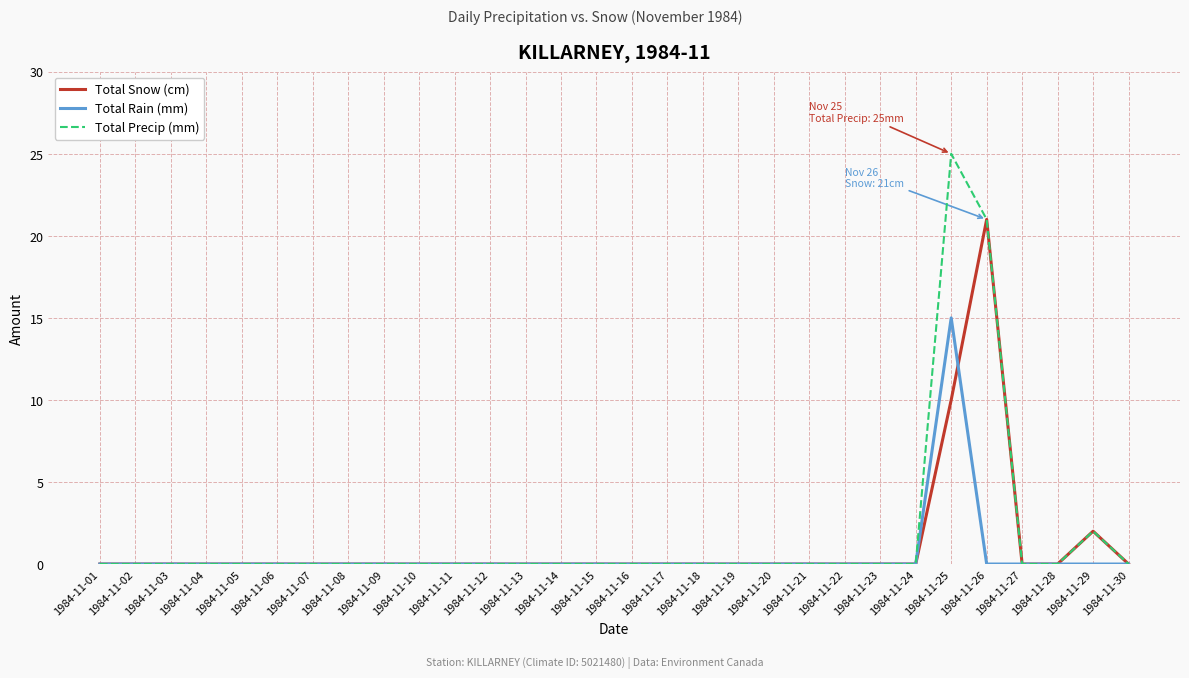

Which series has the widest spread of values?

Total Precip (mm)